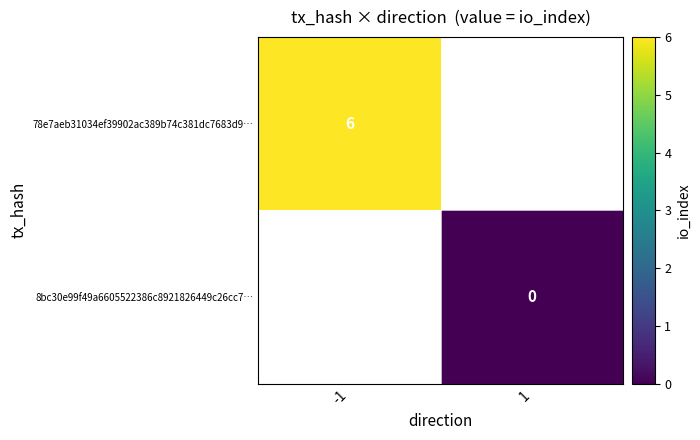

Is the value of 8bc30e99f49a6605522386c8921826449c26cc7… at 1 greater than the value of 78e7aeb31034ef39902ac389b74c381dc7683d9… at -1?

No